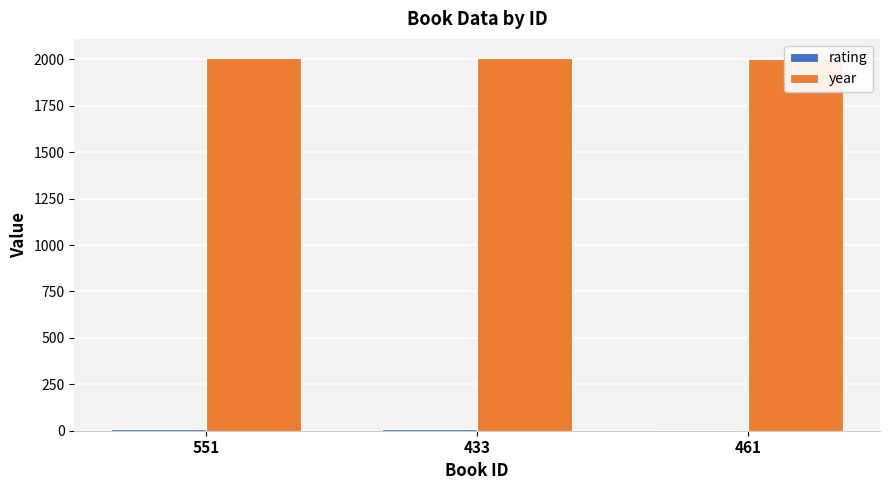

Rank the series by their average value, from lowest to highest.

rating, year